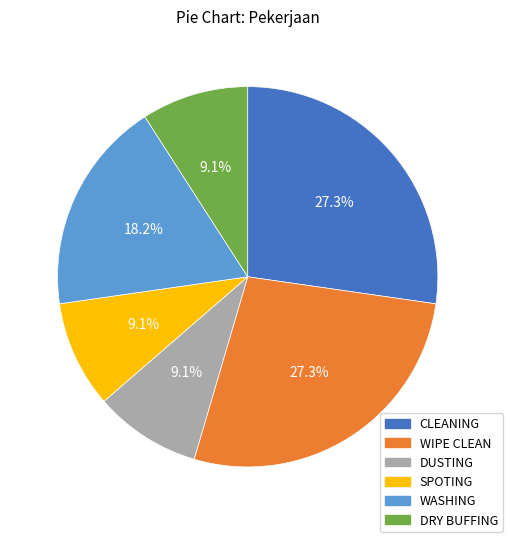

Combined, do WIPE CLEAN and CLEANING account for over 50%?

Yes